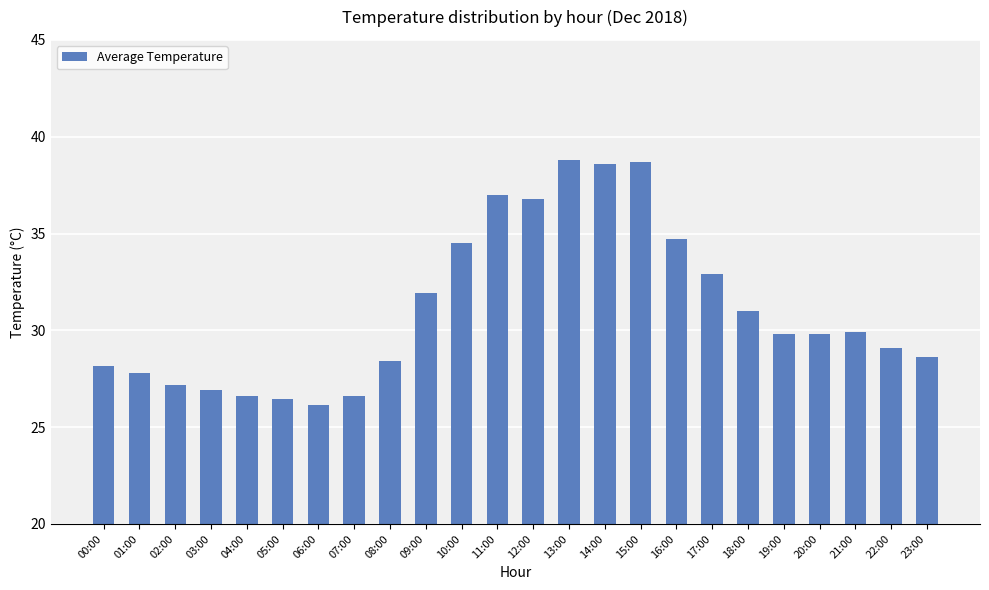

The value at 03:00 is 13.0. True or false?

False